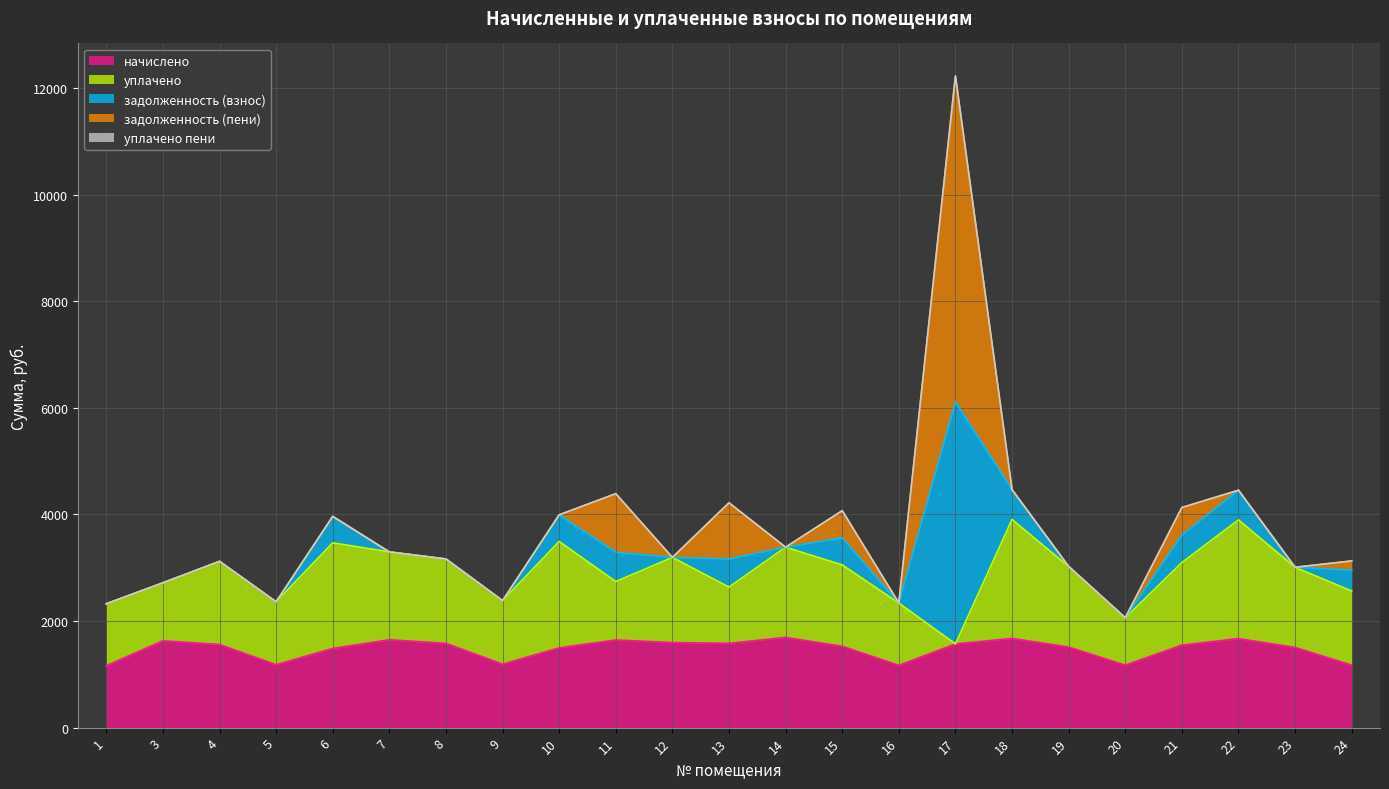

What are all the series names shown in the legend?

начислено, уплачено, задолженность (взнос), задолженность (пени), уплачено пени